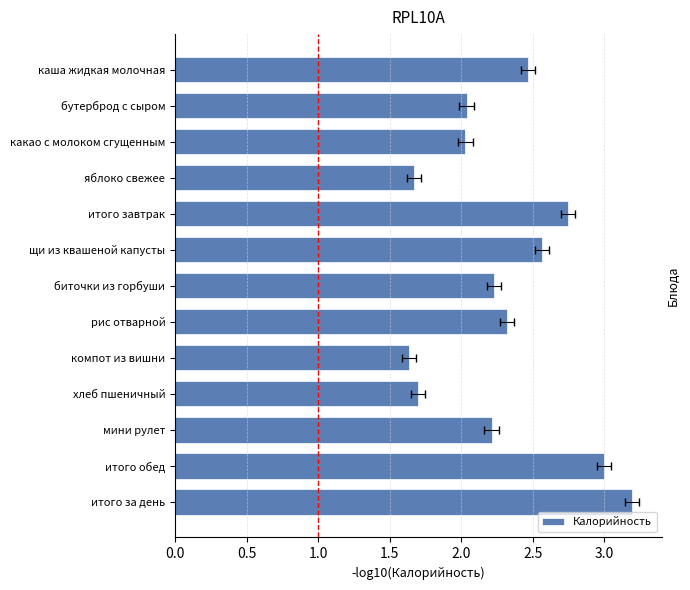

What is the difference between the maximum and minimum values?

1.6